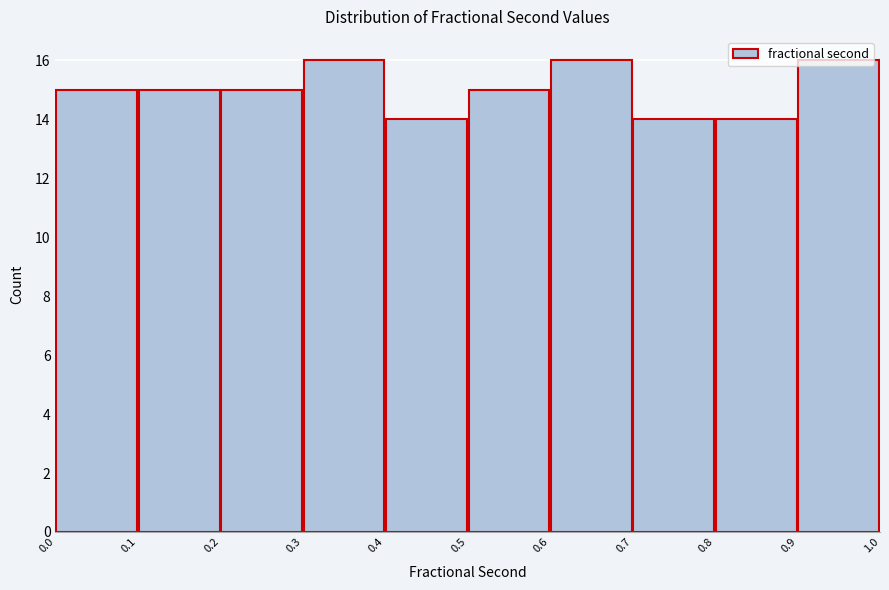

Reading left to right, list every bar in this chart as the range it spans on the x-axis followed by its height. The values are not printed on the chart, so give them approximately, as read against the axis.

0.0 to 0.1: 15
0.1 to 0.2: 15
0.2 to 0.3: 15
0.3 to 0.4: 16
0.4 to 0.5: 14
0.5 to 0.6: 15
0.6 to 0.7: 16
0.7 to 0.8: 14
0.8 to 0.9: 14
0.9 to 1.0: 16